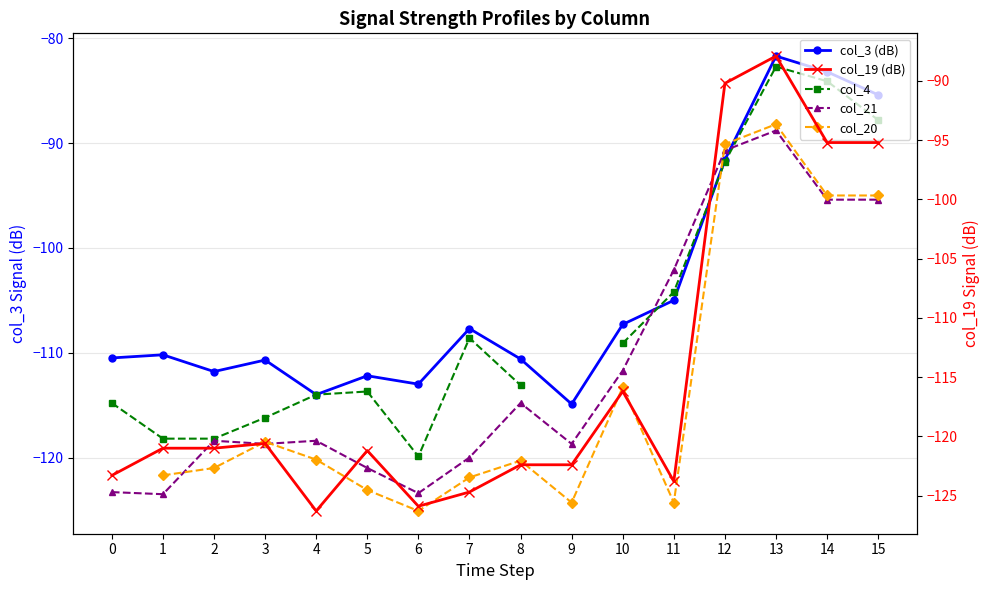

Is the value of col_21 at 4 greater than the value of col_20 at 12?

No